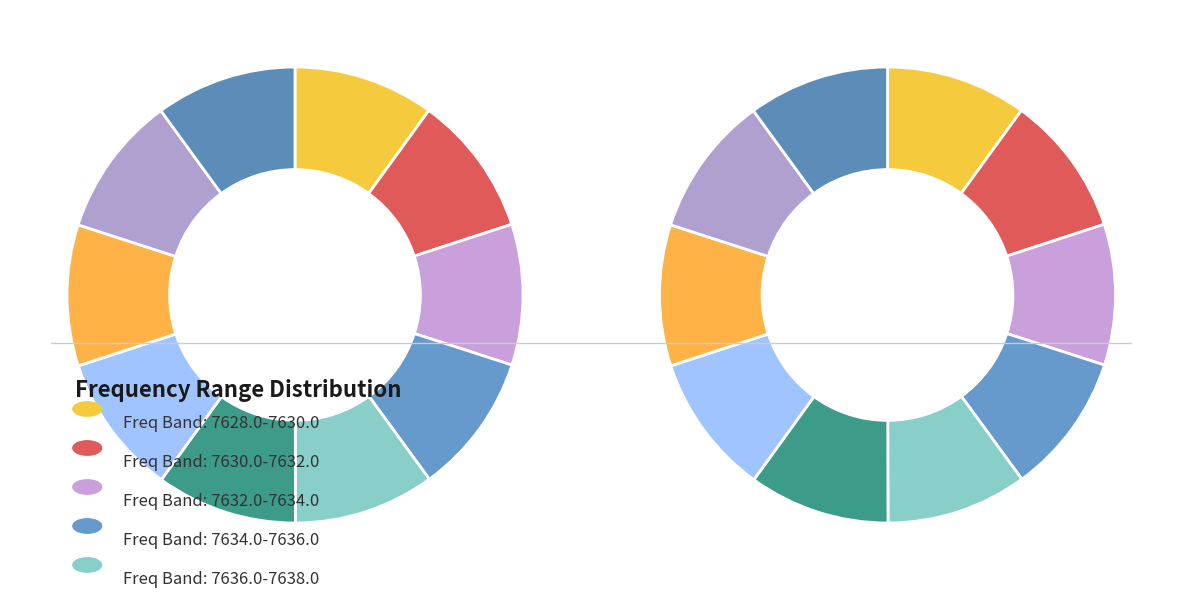

How many segments does this pie chart have?

10